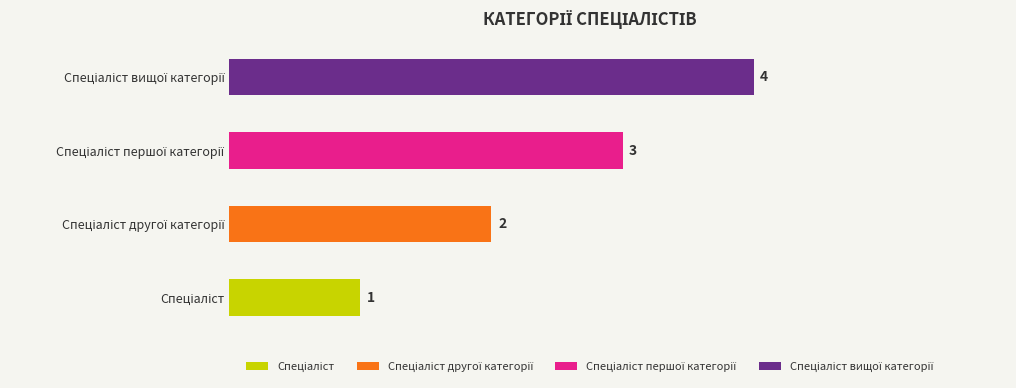

List the labels in order of value, largest first.

Спеціаліст вищої категорії, Спеціаліст першої категорії, Спеціаліст другої категорії, Спеціаліст